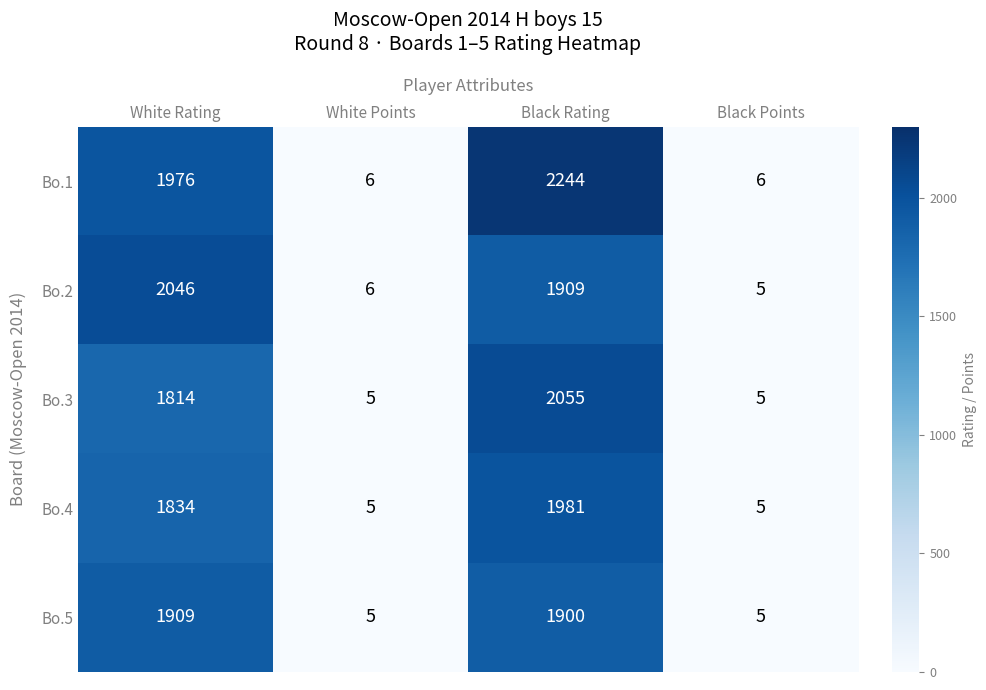

What is the total value across all series at White Rating?

9579